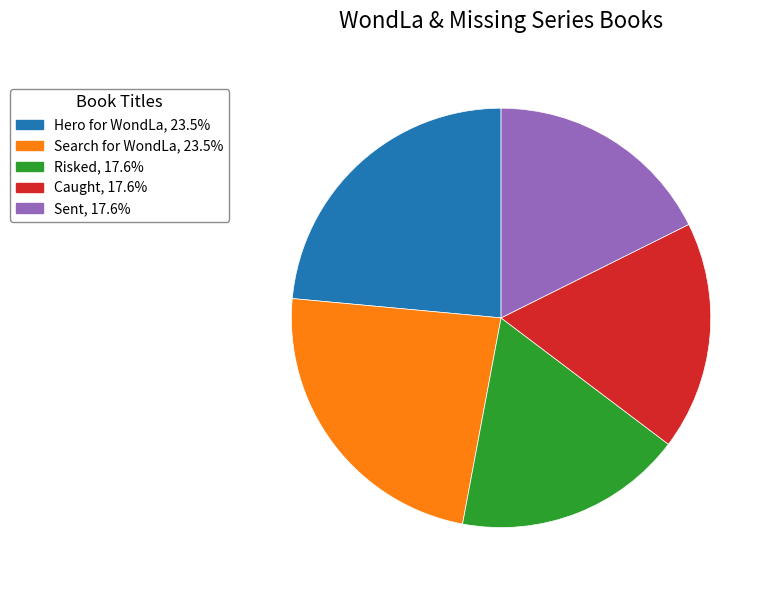

True or false: Sent accounts for 32% of the total.

False